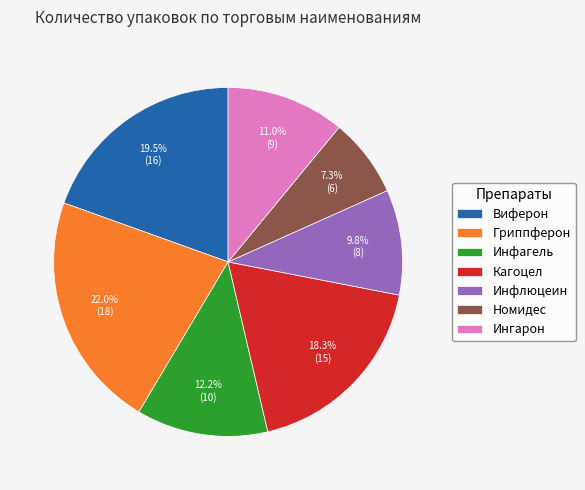

Does any single category account for the majority?

No